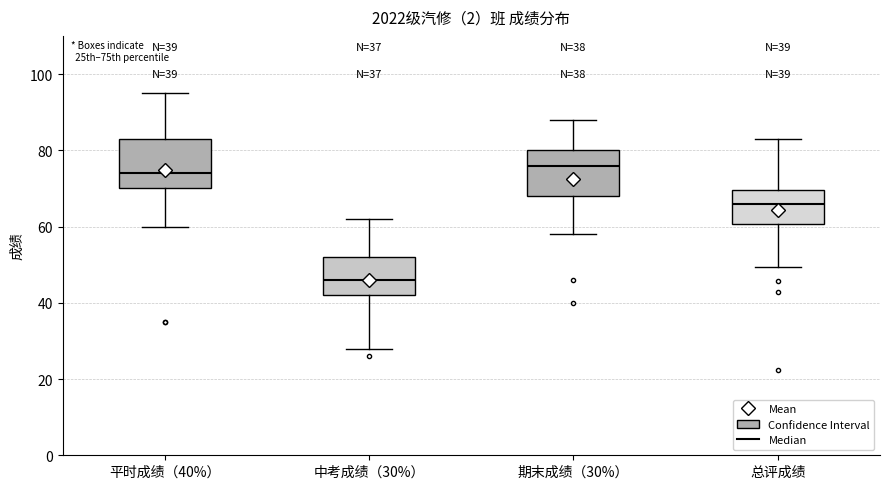

Which box has the lowest median line?

中考成绩（30%）